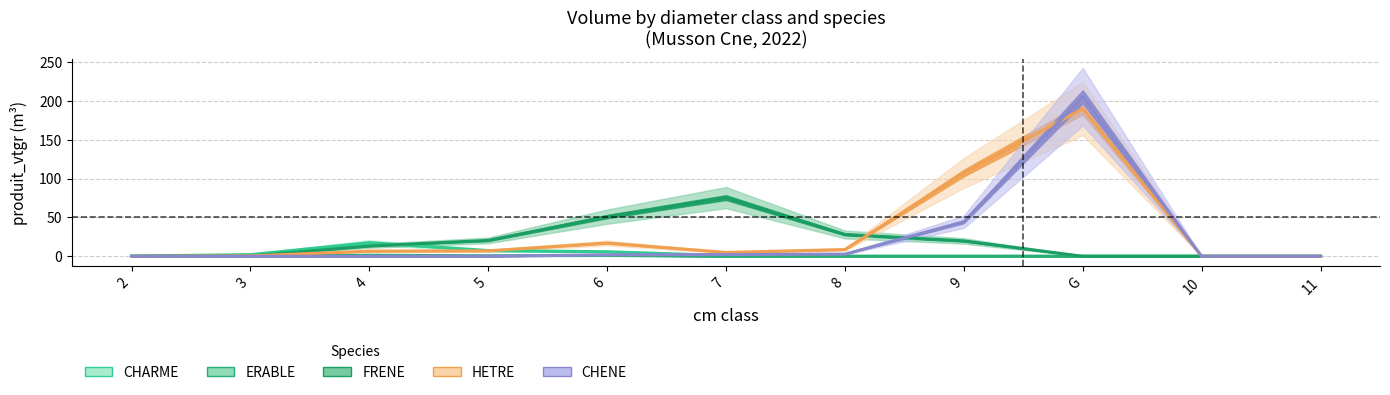

True or false: FRENE has a value of 28.1 at 8.

True